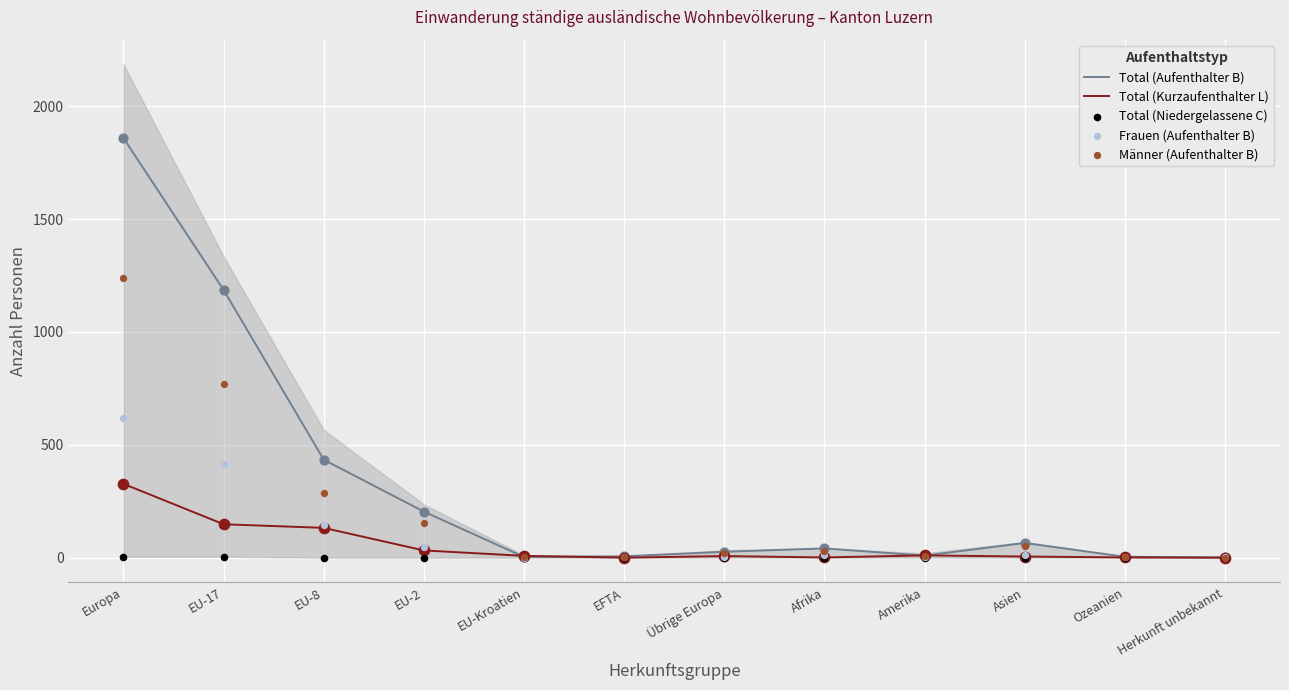

Which series reaches the maximum Y coordinate?

Total (Aufenthalter B)